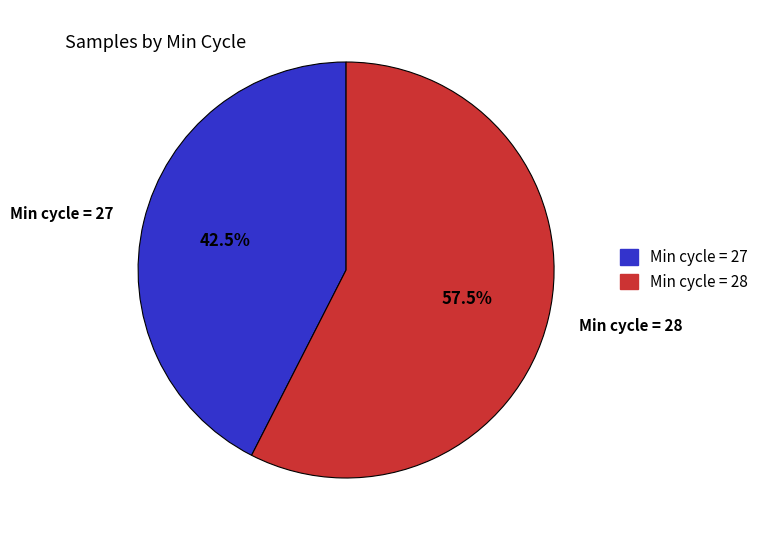

To the nearest percent, what is the average slice percentage?

50%